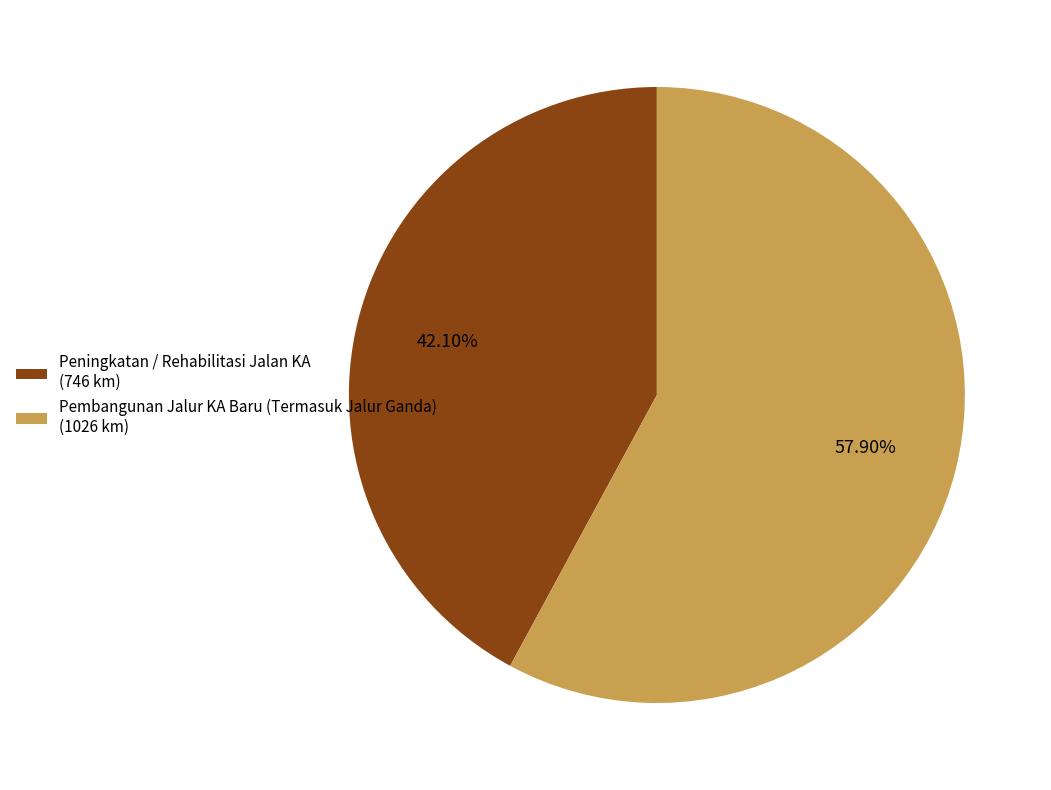

How many segments does this pie chart have?

2